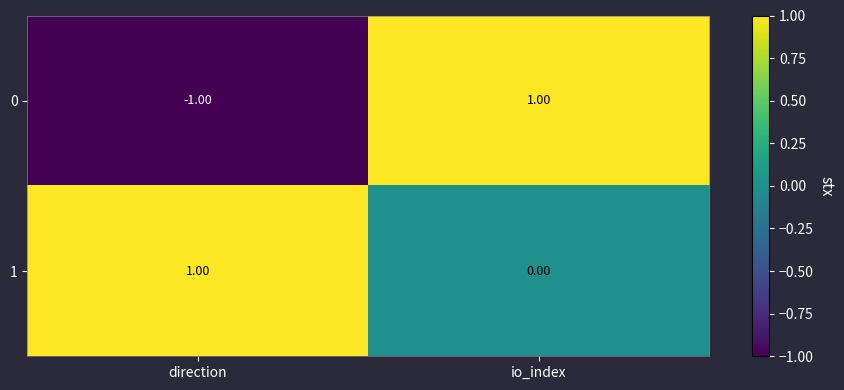

Rank the categories by 1 value from lowest to highest.

io_index, direction